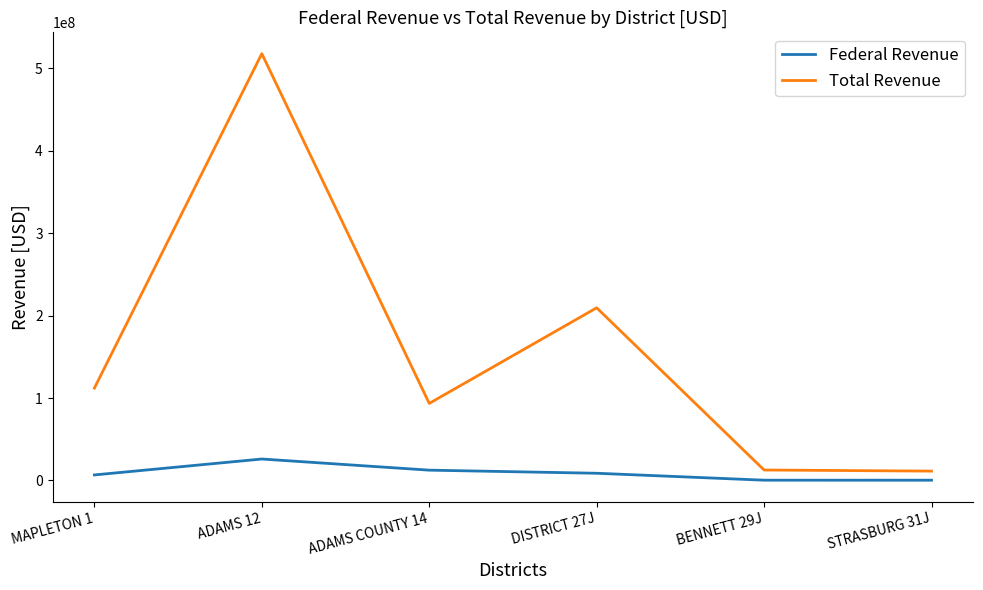

Where is the first local maximum for Federal Revenue?

ADAMS 12